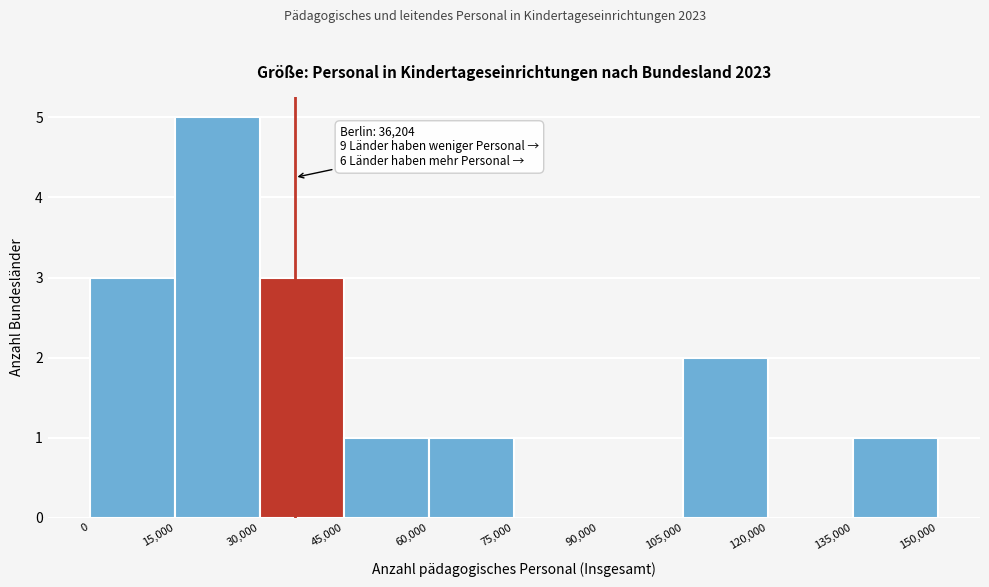

Which range on the x-axis has the tallest bar?

15,000 to 30,000